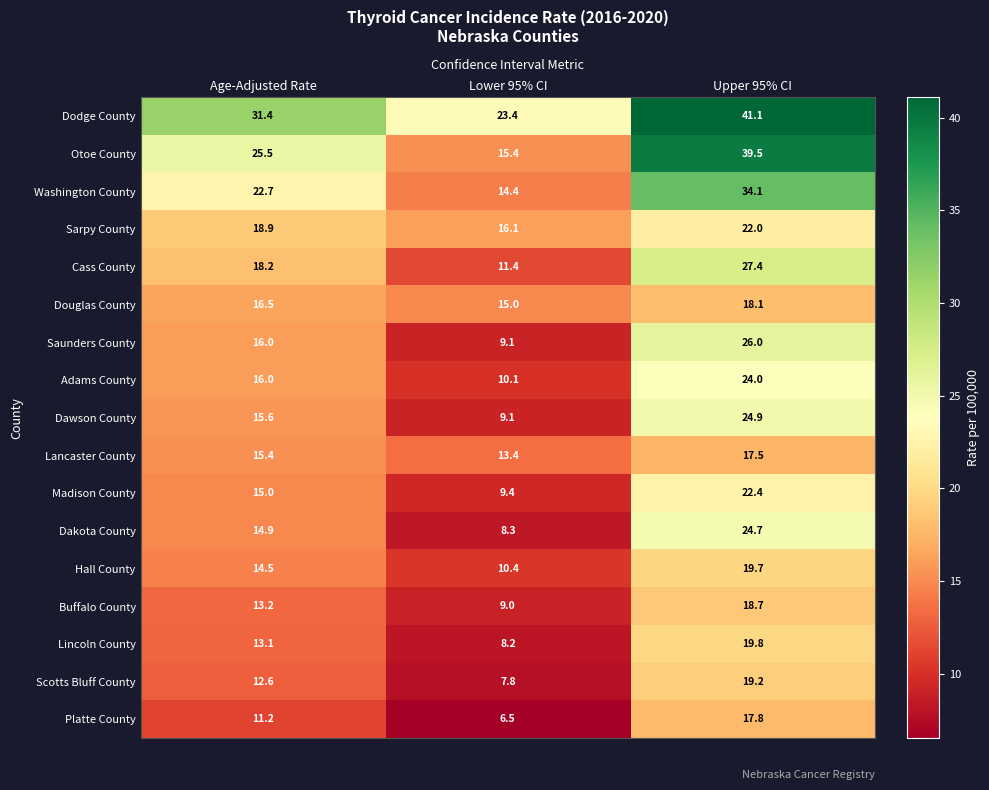

Where is Dawson County nearest to the value 17?

Age-Adjusted Rate